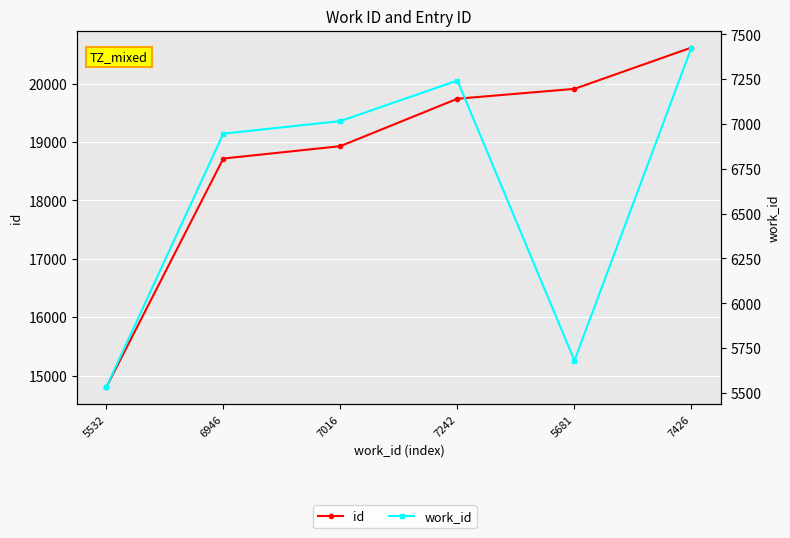

Is this an area chart (filled region under the line)?

No